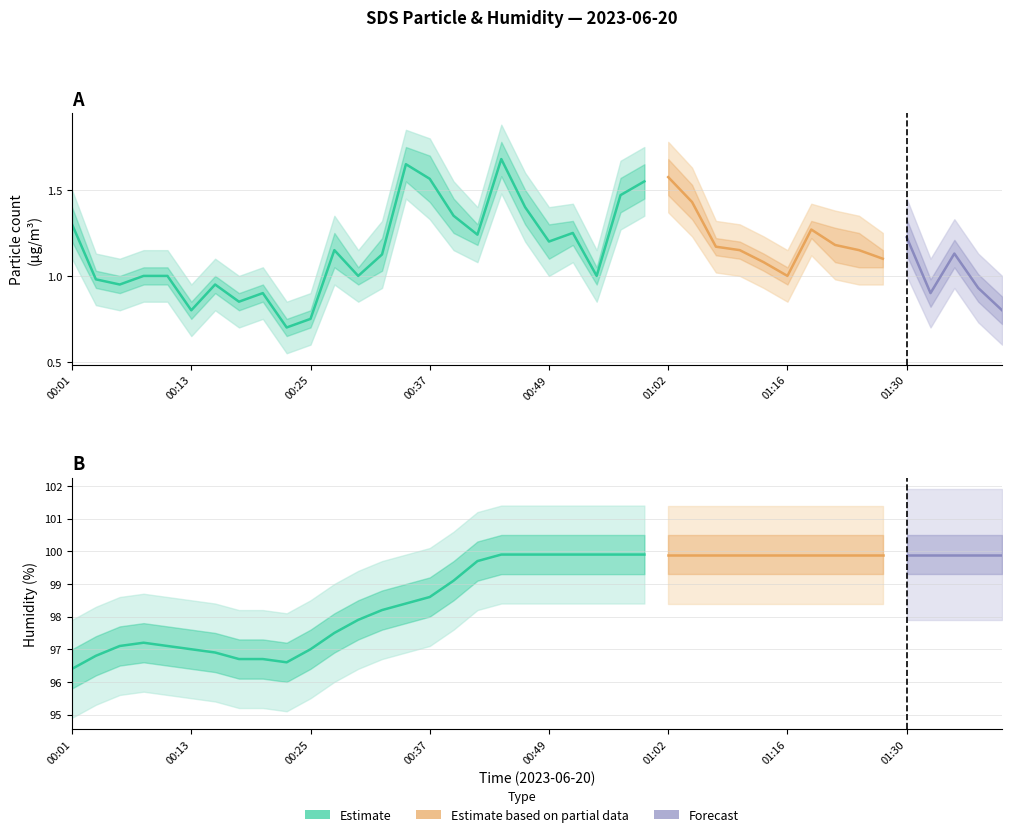

Which category has the lowest value in the Humidity series?

00:01